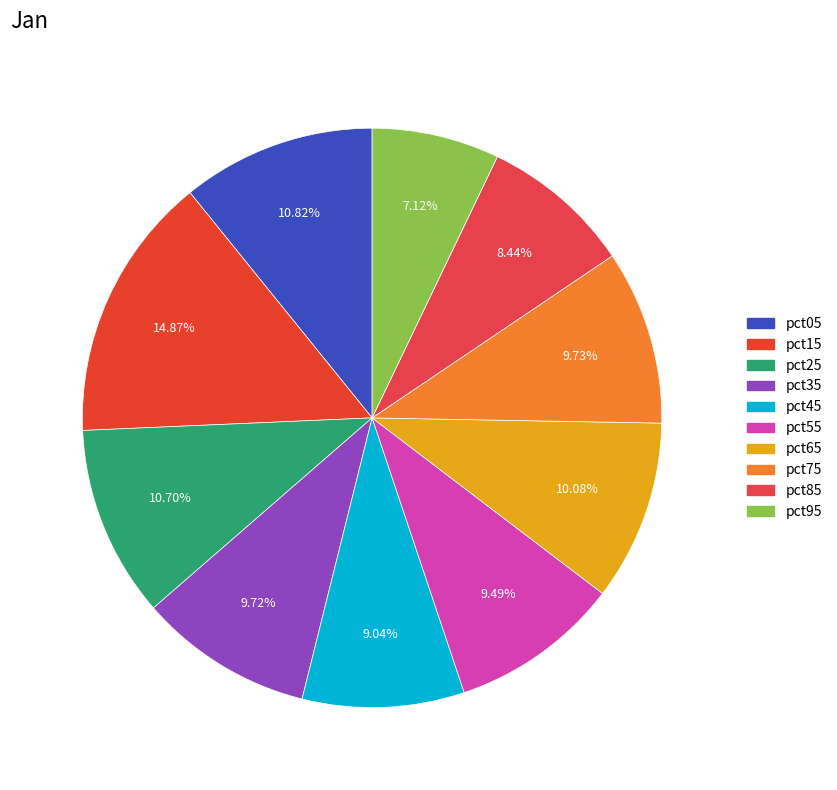

What percentage is the pct35 slice, to the nearest percent?

10%